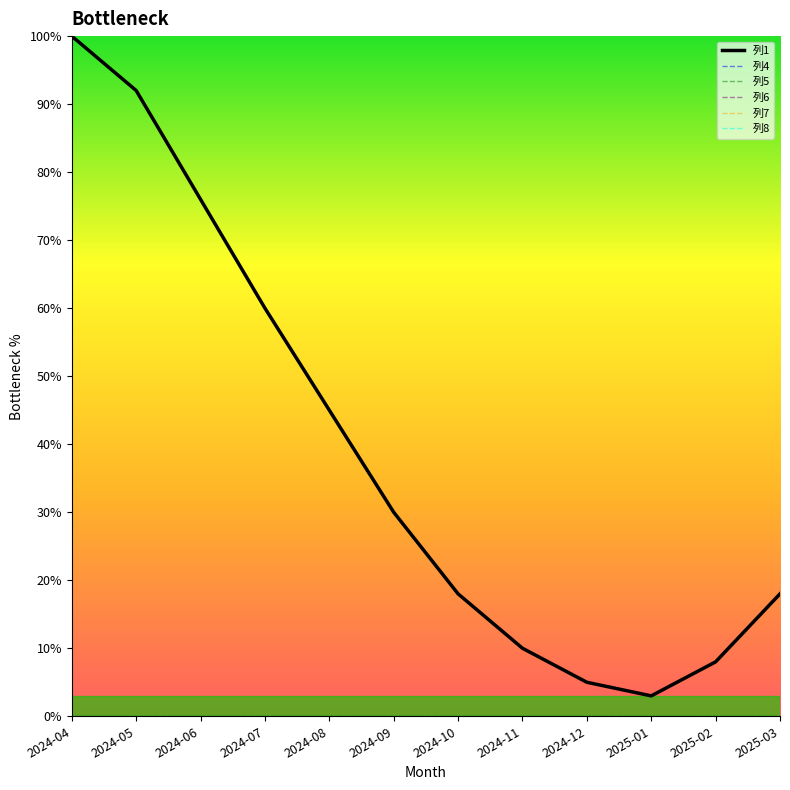

Reading right to left, extract all data points from this chart.

列1: 18	8	3	5	10	18	30	45	60	76	92	100
列4: 0	0	0	0	0	0	0	0	0	0	0	0
列5: 0	0	0	0	0	0	0	0	0	0	0	0
列6: 0	0	0	0	0	0	0	0	0	0	0	0
列7: 0	0	0	0	0	0	0	0	0	0	0	0
列8: 0	0	0	0	0	0	0	0	0	0	0	0